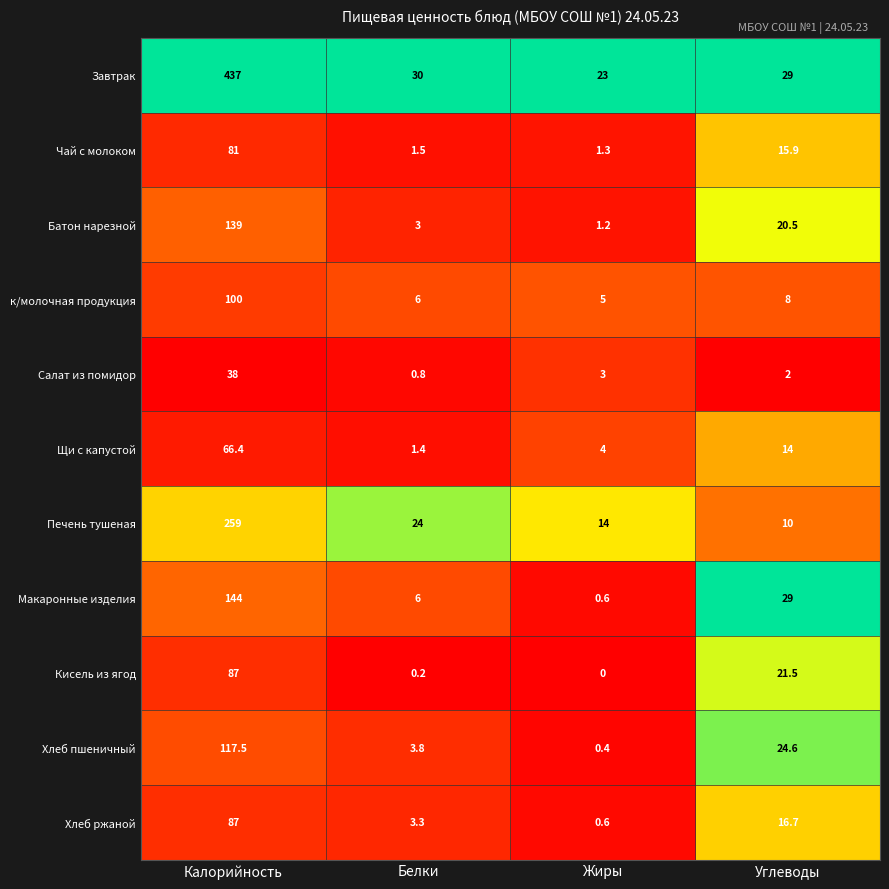

What is the sum of the Хлеб ржаной values at Белки and Жиры?

3.9